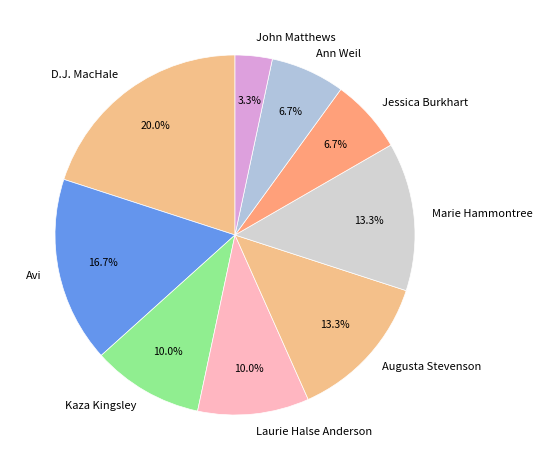

Does any single category account for the majority?

No